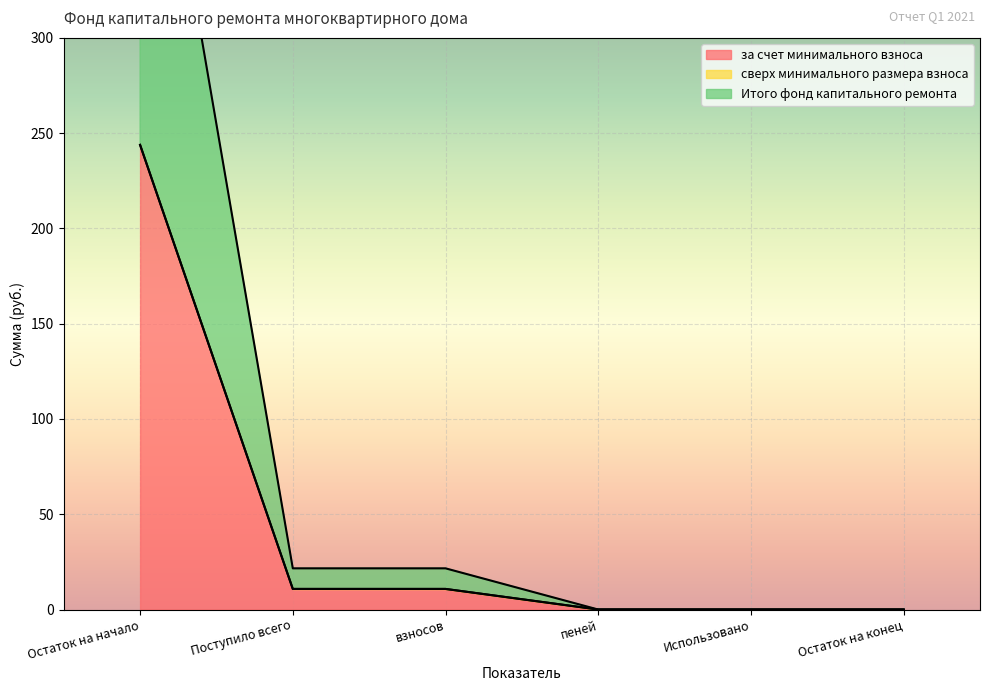

At which label does за счет минимального взноса first exceed 10?

Остаток на начало